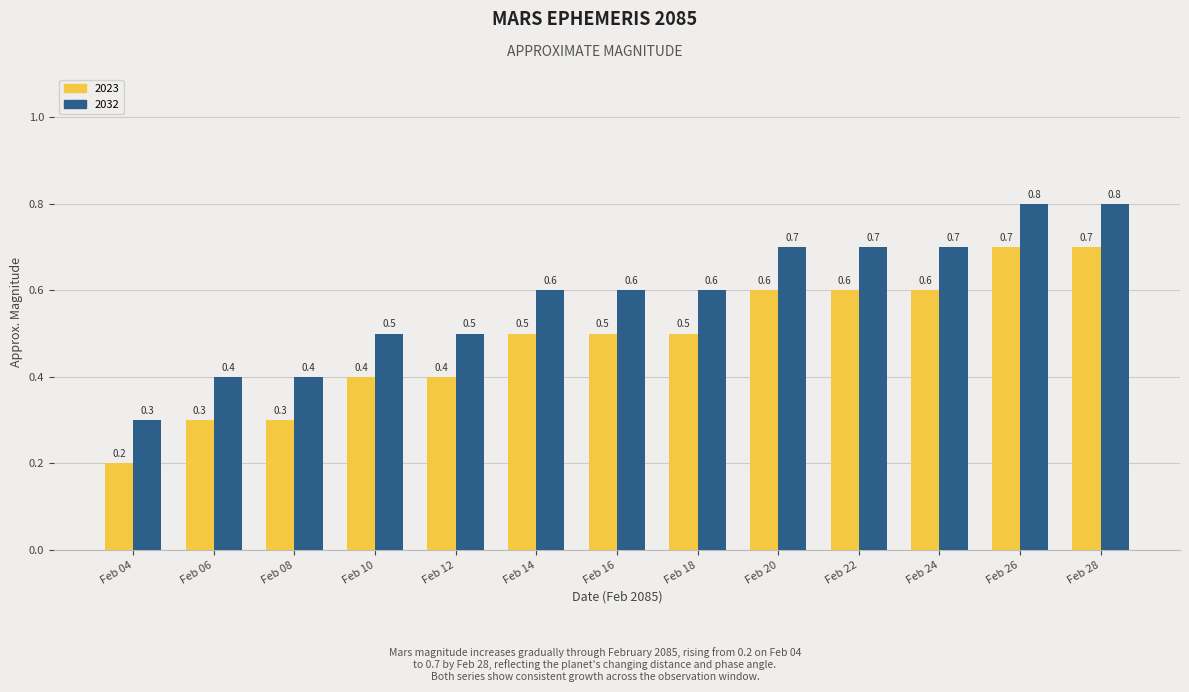

Rank the series by their average value, from highest to lowest.

2032, 2023